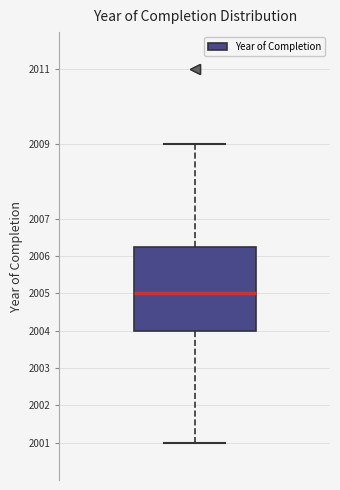

Read this box plot against the y-axis: the position of the median line, the range covered by the box, and the ends of both whiskers. The values are not printed on the chart, so give them approximately, as read against the axis.

median 2005.0, box 2004.0 to 2006.3, whiskers 2001.0 to 2009.0